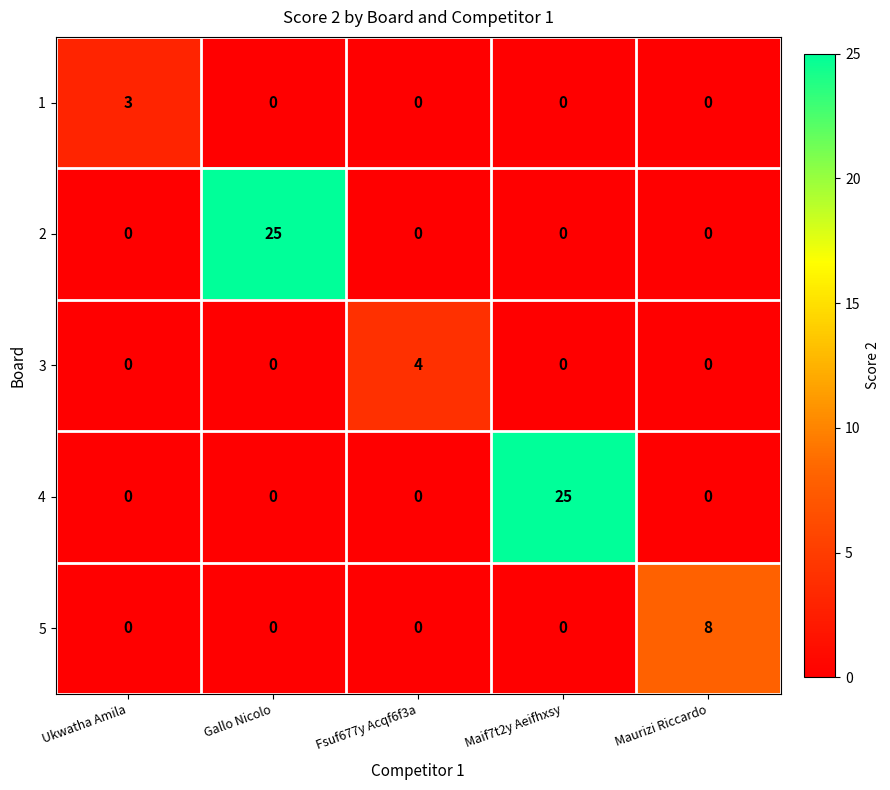

The value of 1 at Ukwatha Amila is 3. True or false?

True